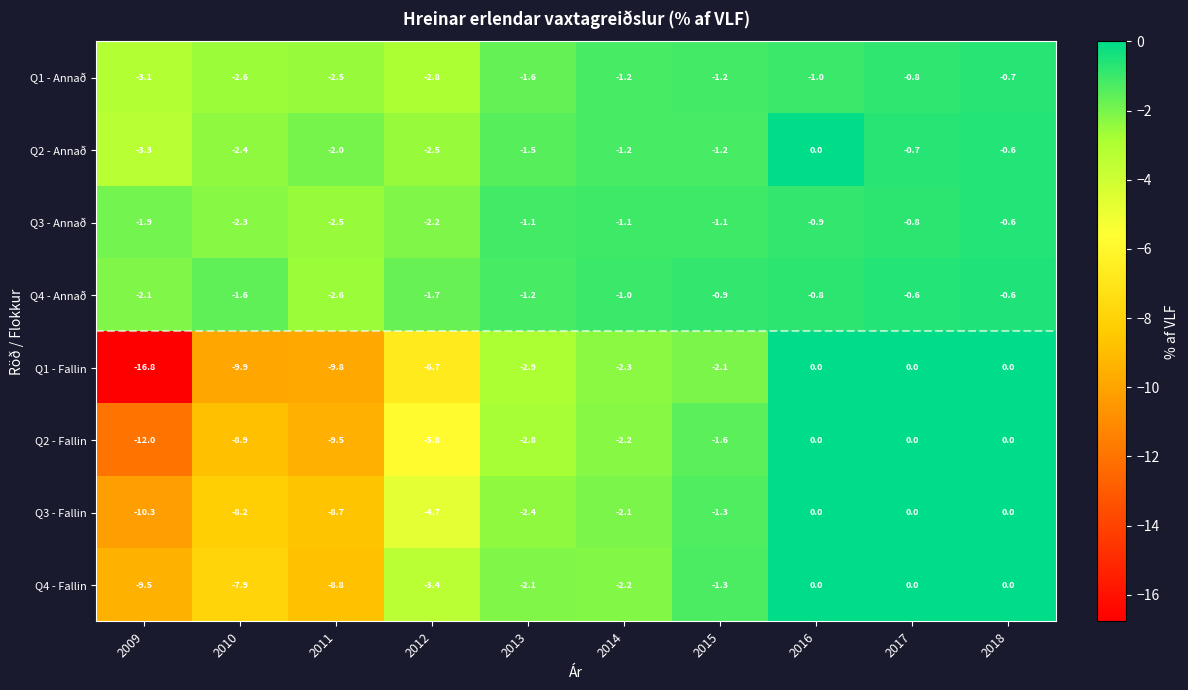

Where is Q2 - Fallin nearest to the value -6?

2012